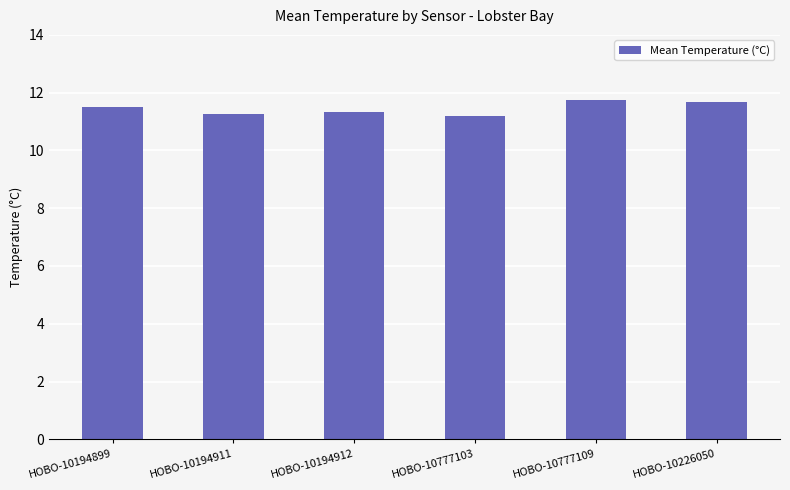

What is the sum of the values at HOBO-10194912 and HOBO-10226050?

23.0